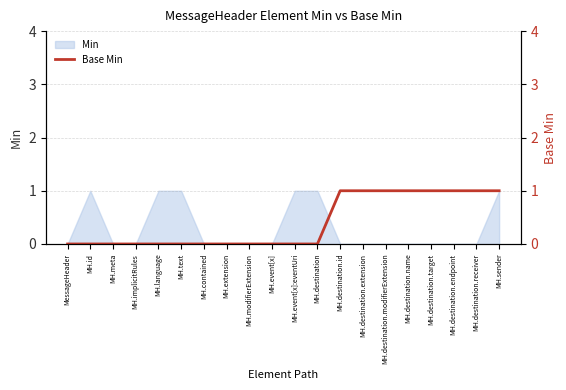

How many data points are above 0?

8